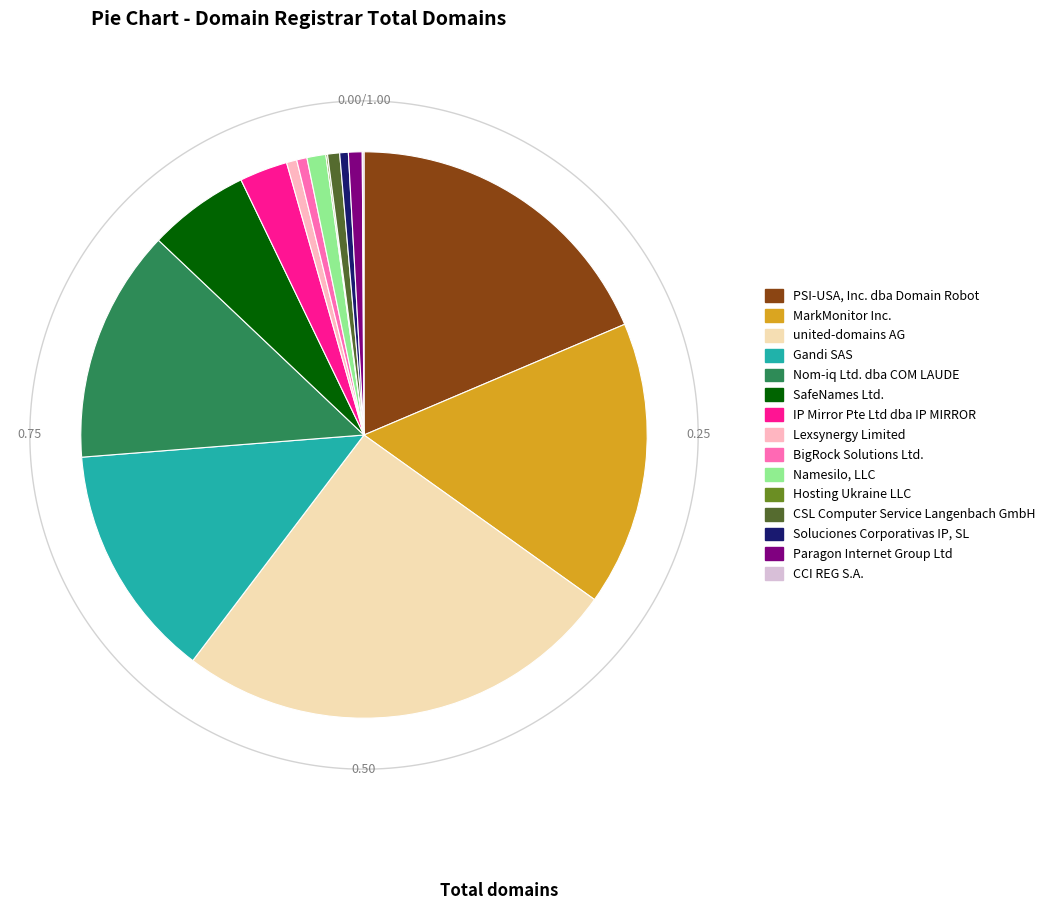

To the nearest percent, what is the average slice percentage?

7%